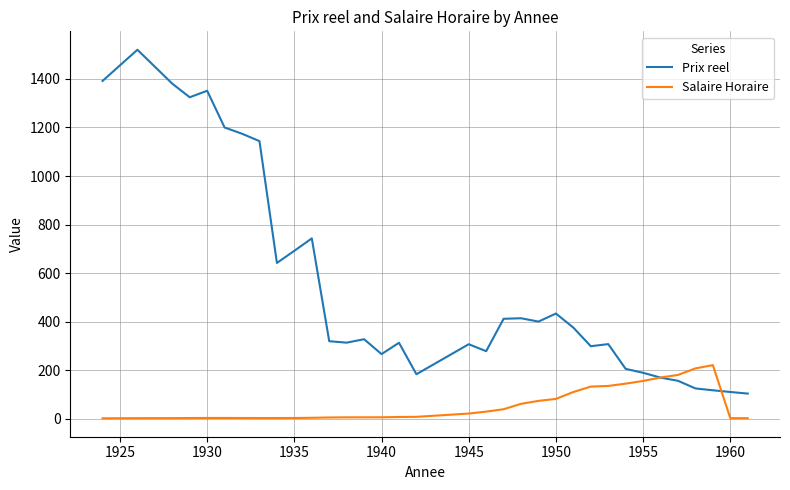

List the series in order of their peak value, highest first.

Prix reel, Salaire Horaire